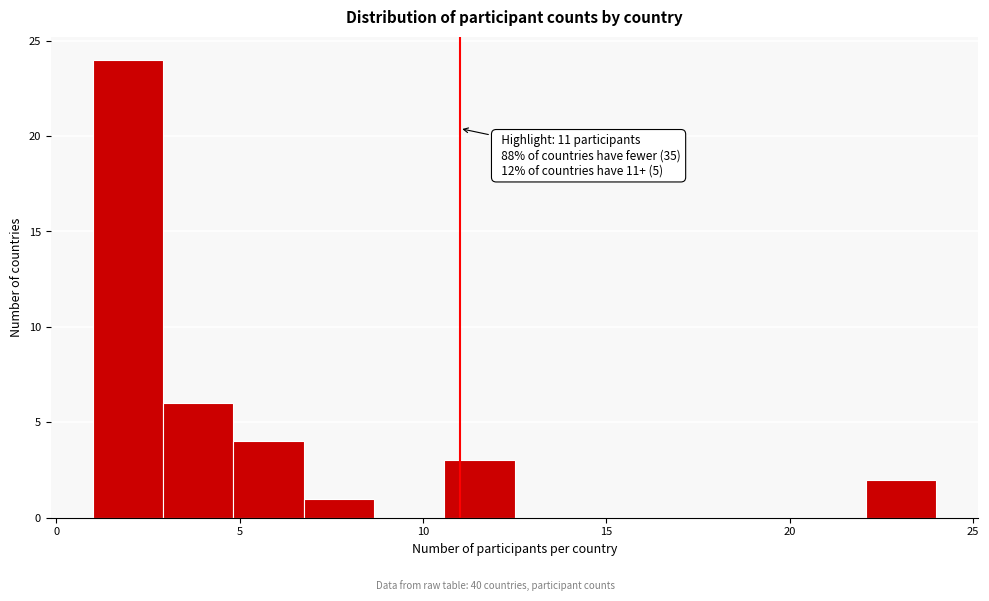

Read against the x-axis, roughly where is the centre of the tallest bar?

2.0